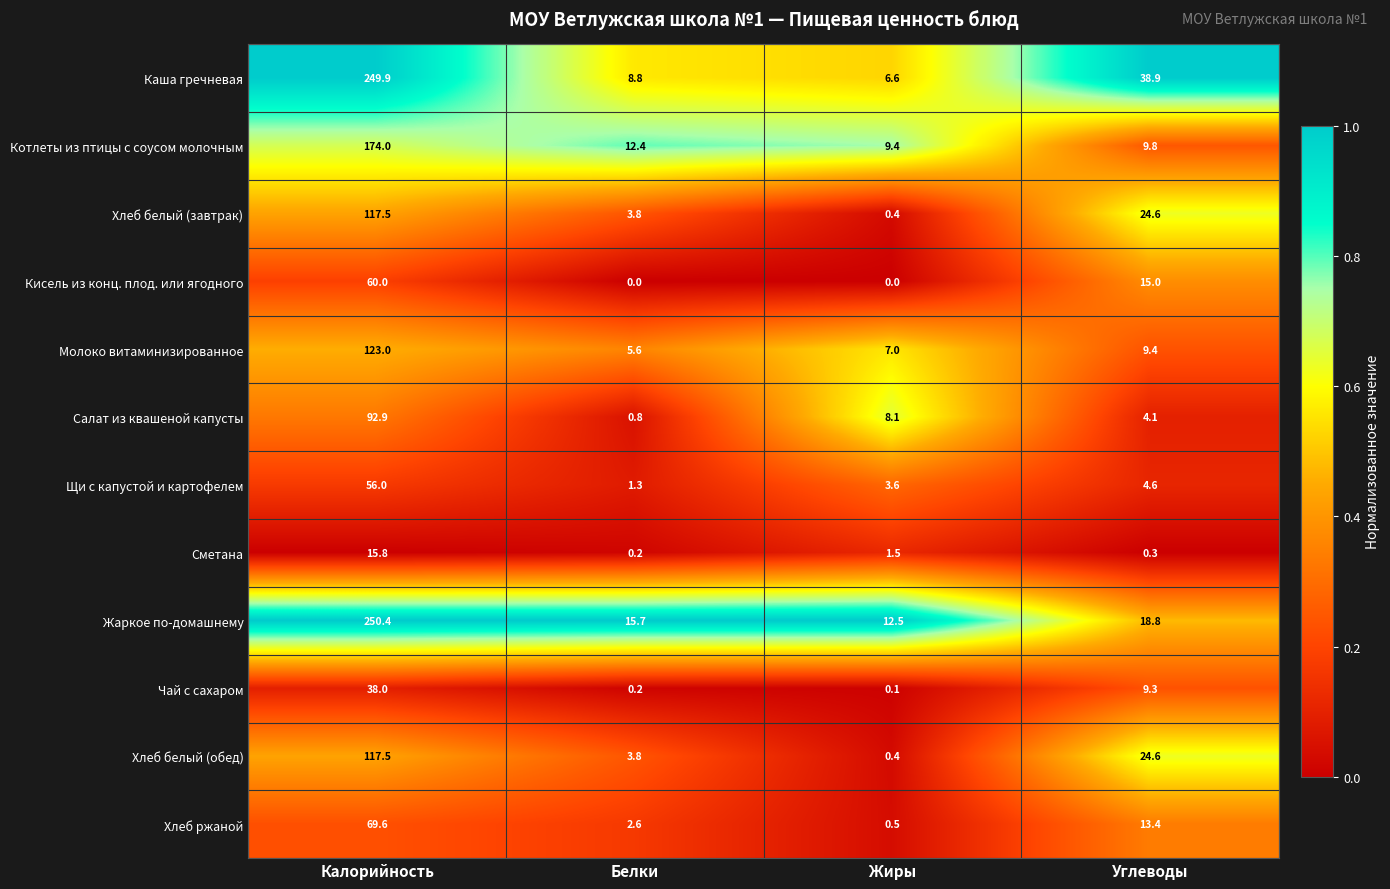

What is the average value of the Котлеты из птицы с соусом молочным series?

51.4